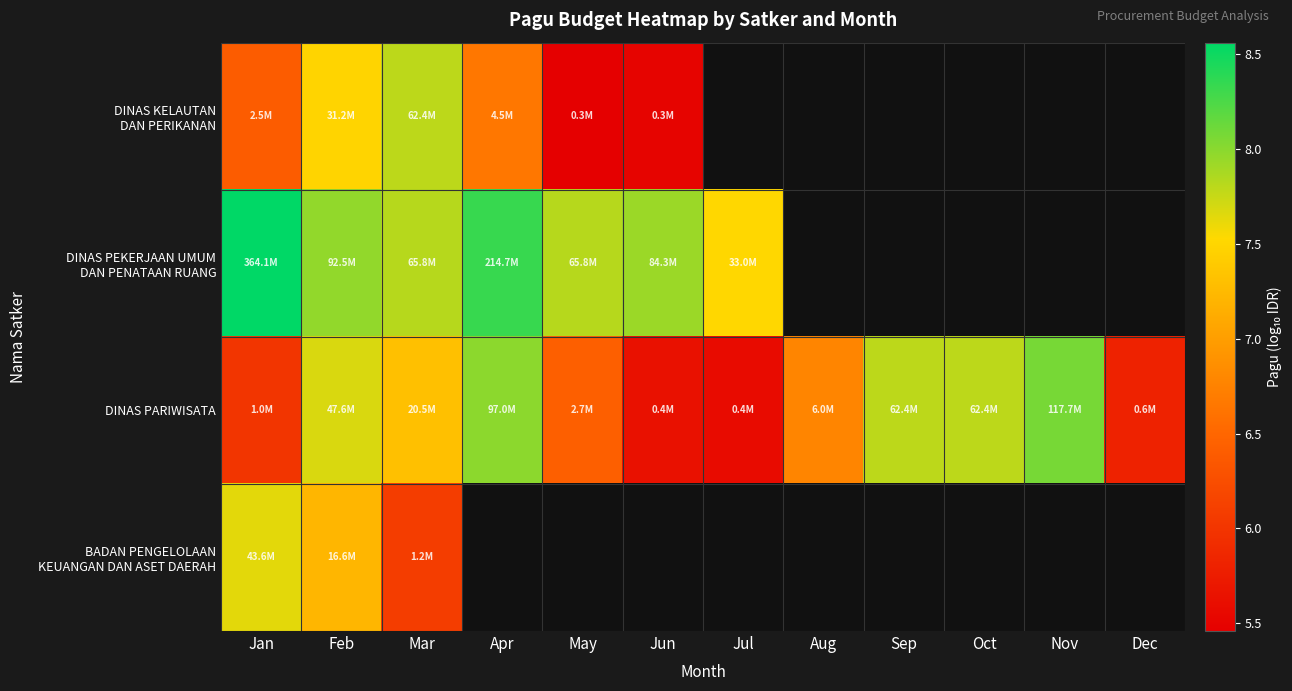

Between Jul and May, which is larger?

May